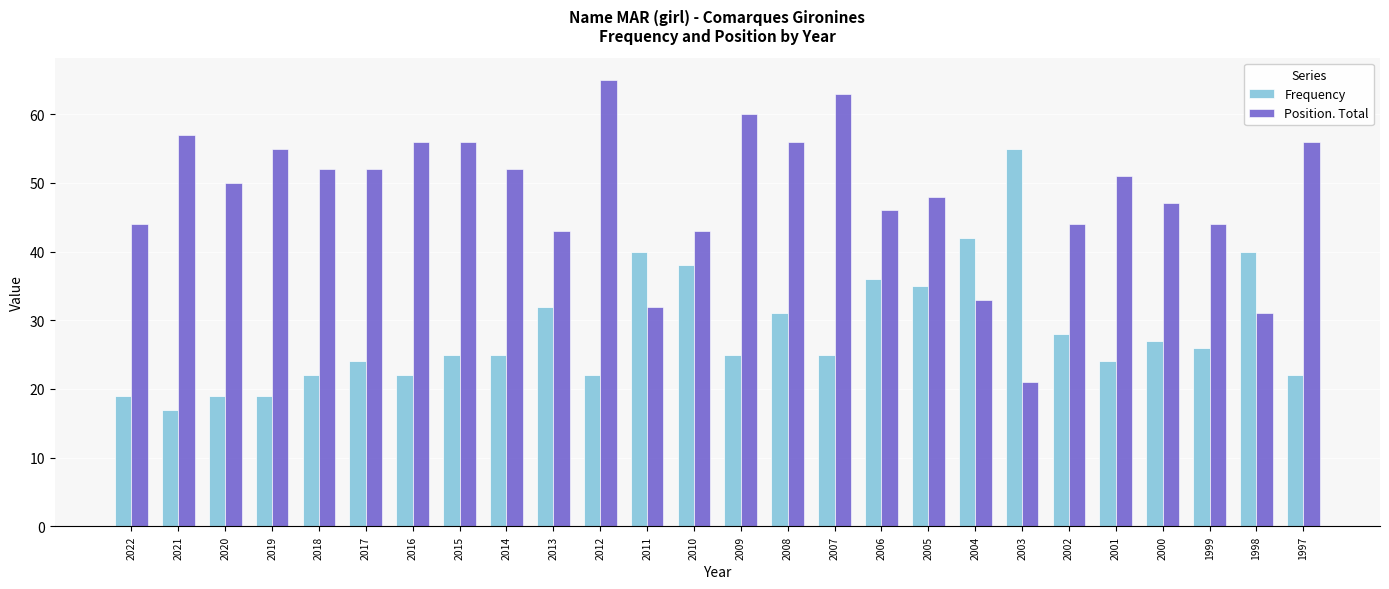

What is the average value of the Position. Total series?

48